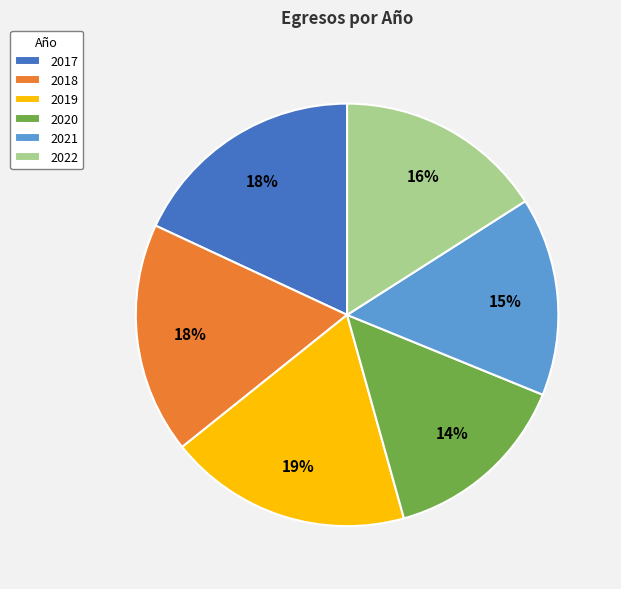

Is it true that 2020 is 4% of the pie?

False